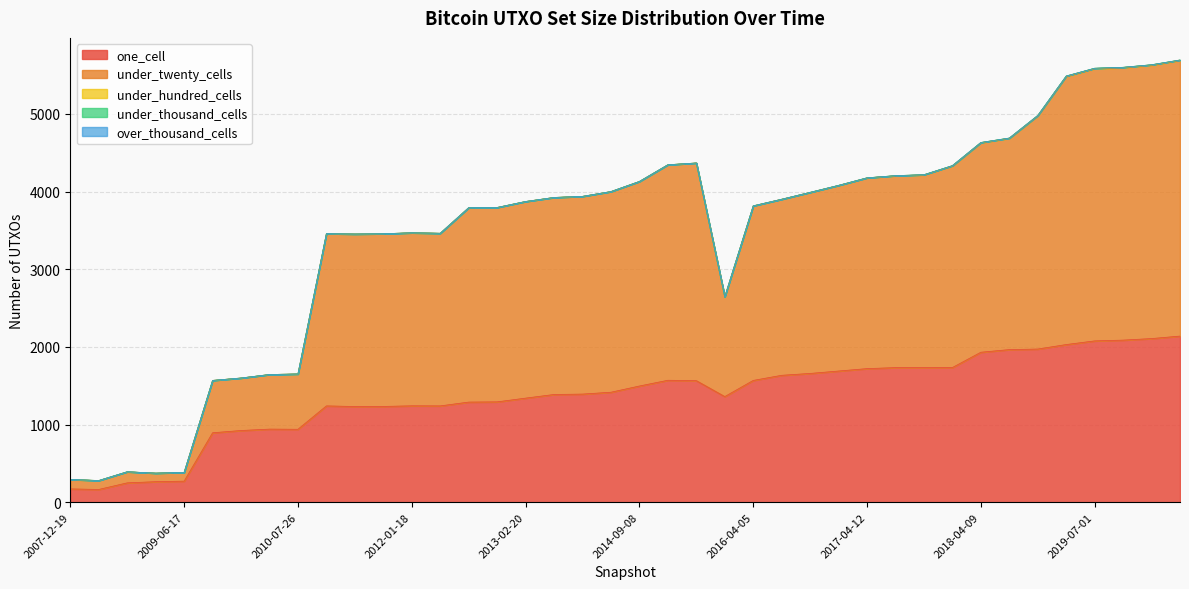

At 2014-09-08, list the series in order from smallest to largest.

under_hundred_cells, under_thousand_cells, over_thousand_cells, one_cell, under_twenty_cells